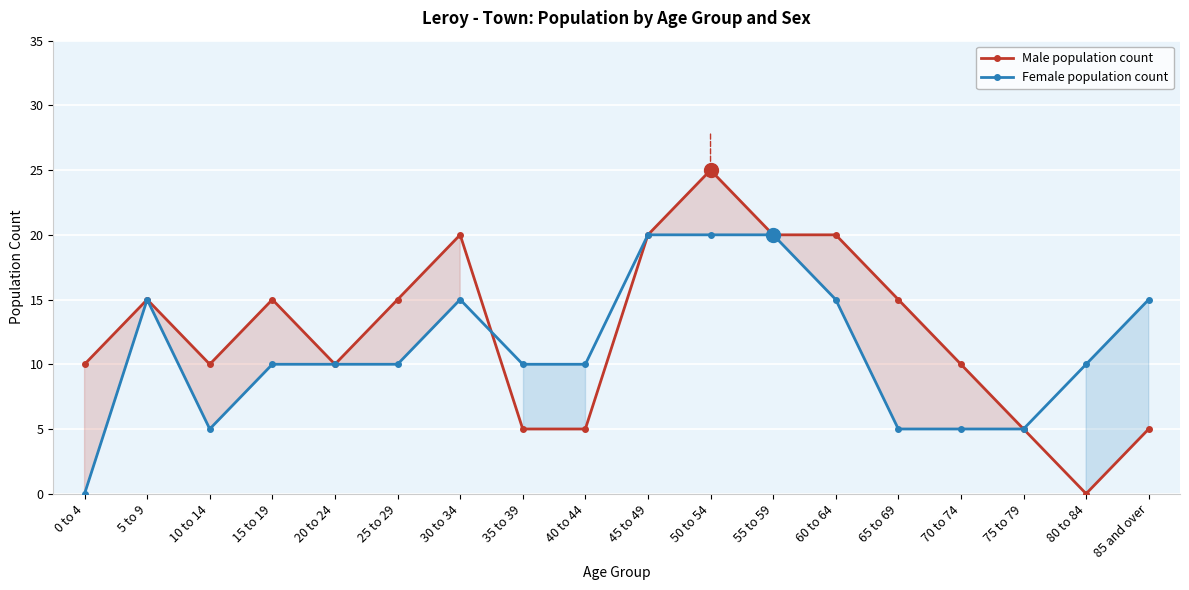

List the series in order of their peak value, lowest first.

Female population count, Male population count